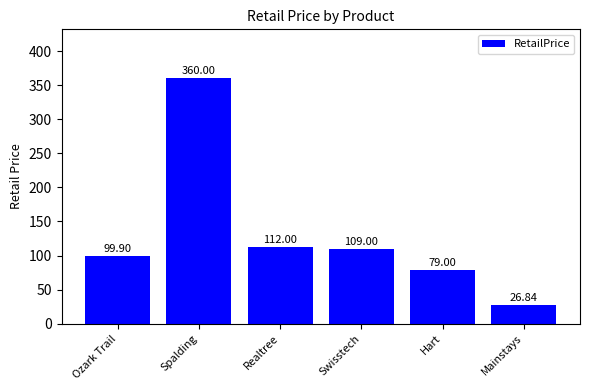

What is the difference between the maximum and minimum values?

333.2